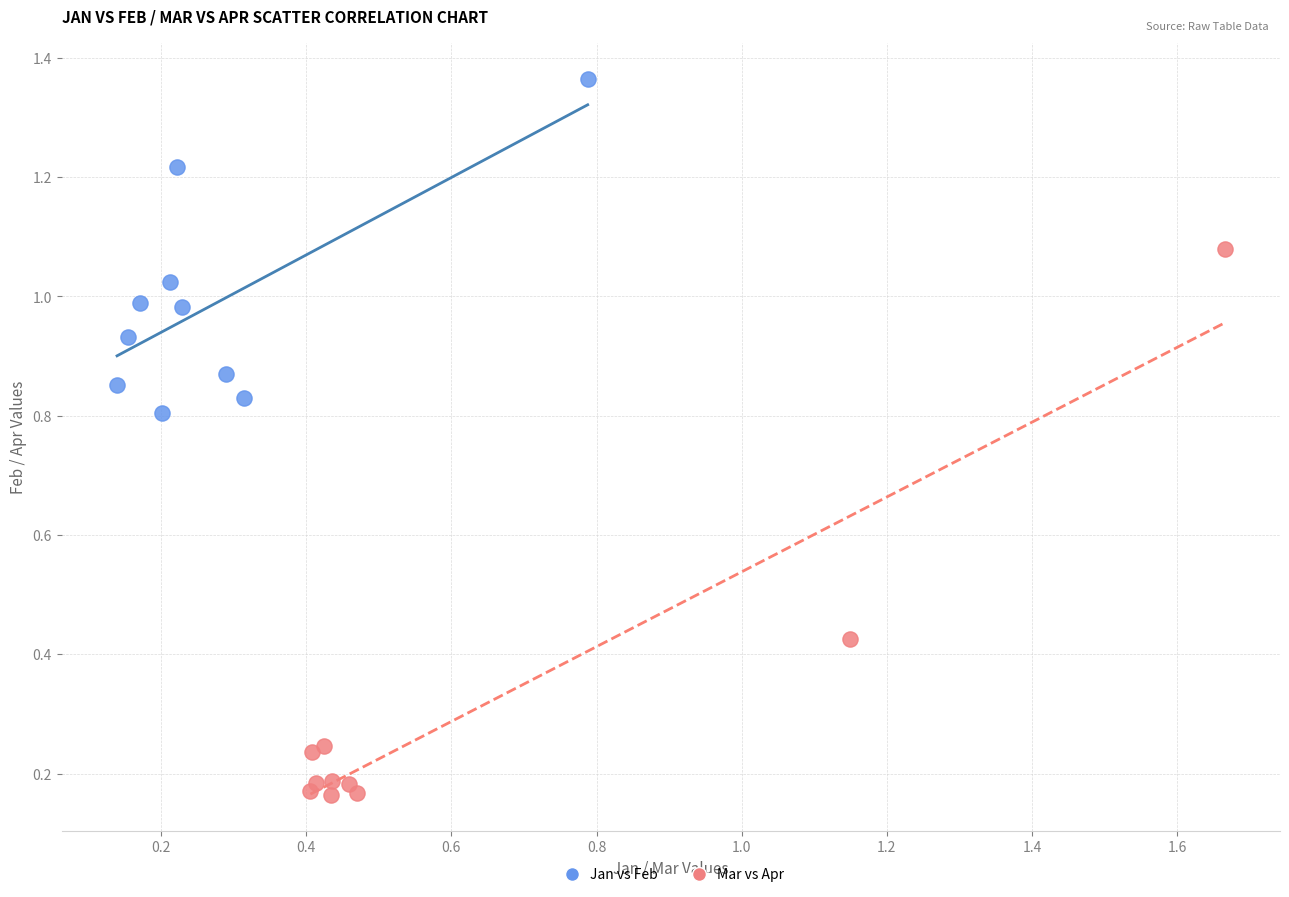

Which series has the largest Y range (max minus min)?

Mar vs Apr